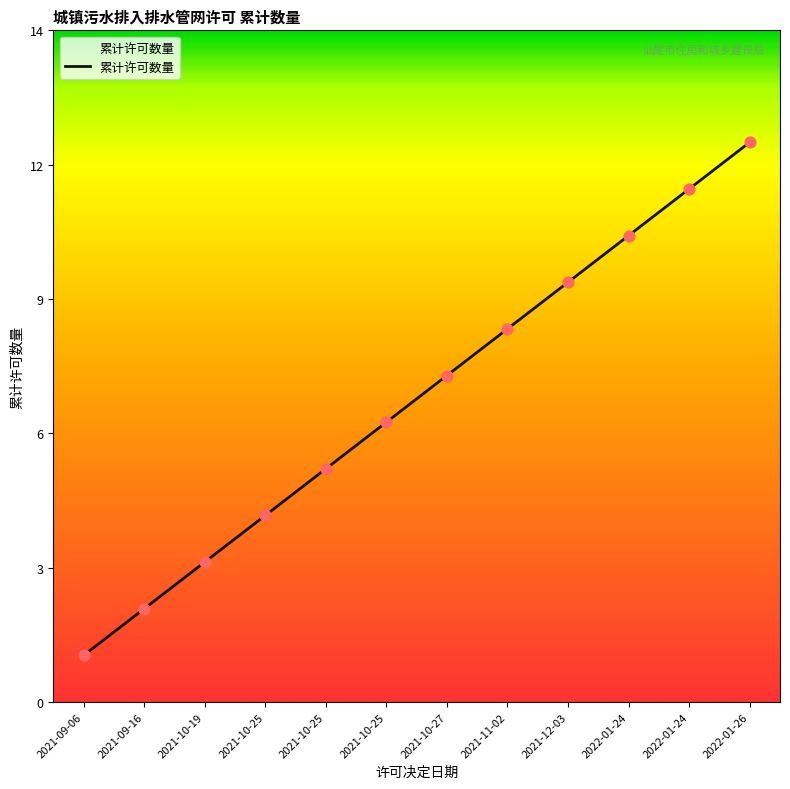

Approximately how many times larger is the value at 2021-10-27 compared to 2021-10-19?

2.3